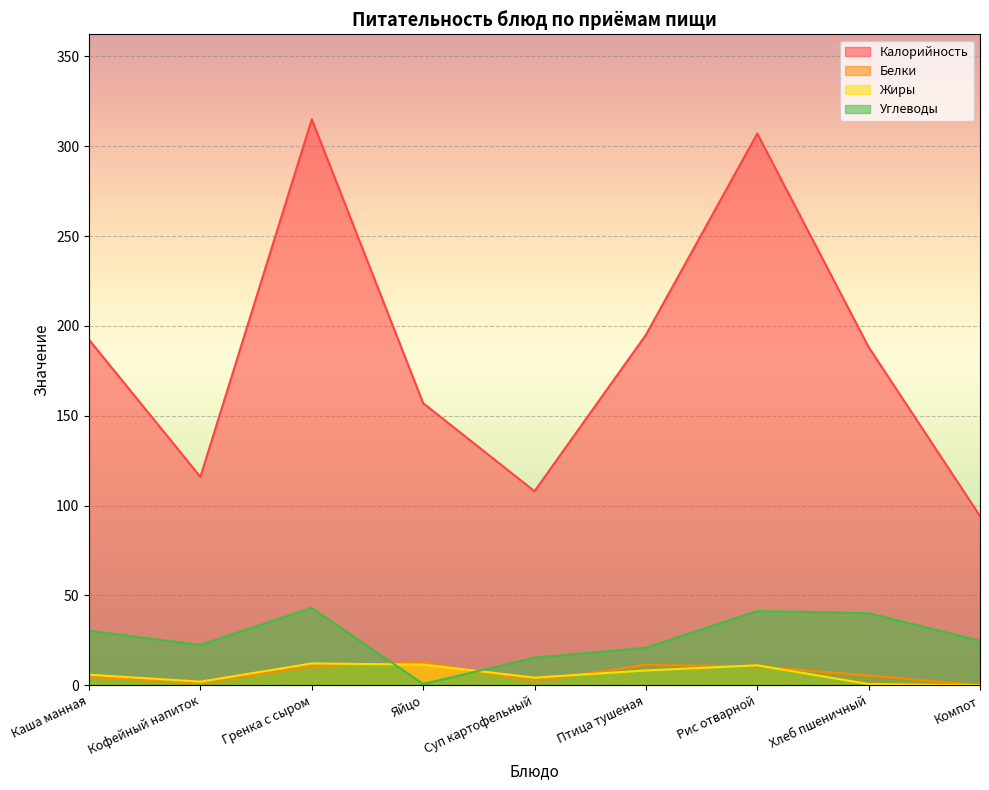

Is it true that Белки equals 7.2 at Хлеб пшеничный?

False